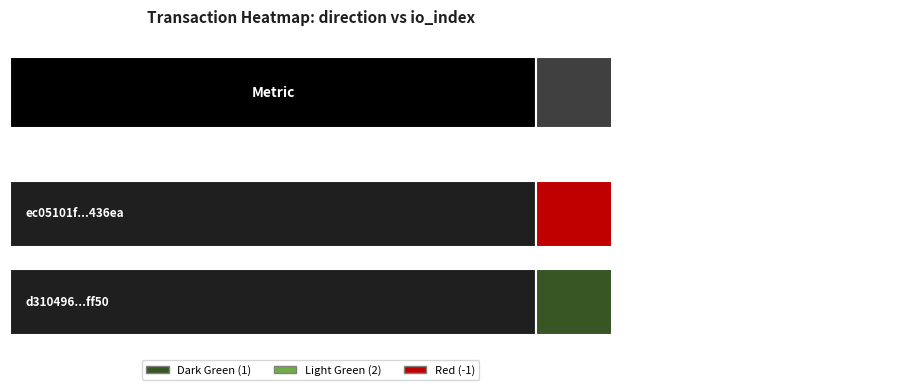

Count the number of categories in the chart.

2